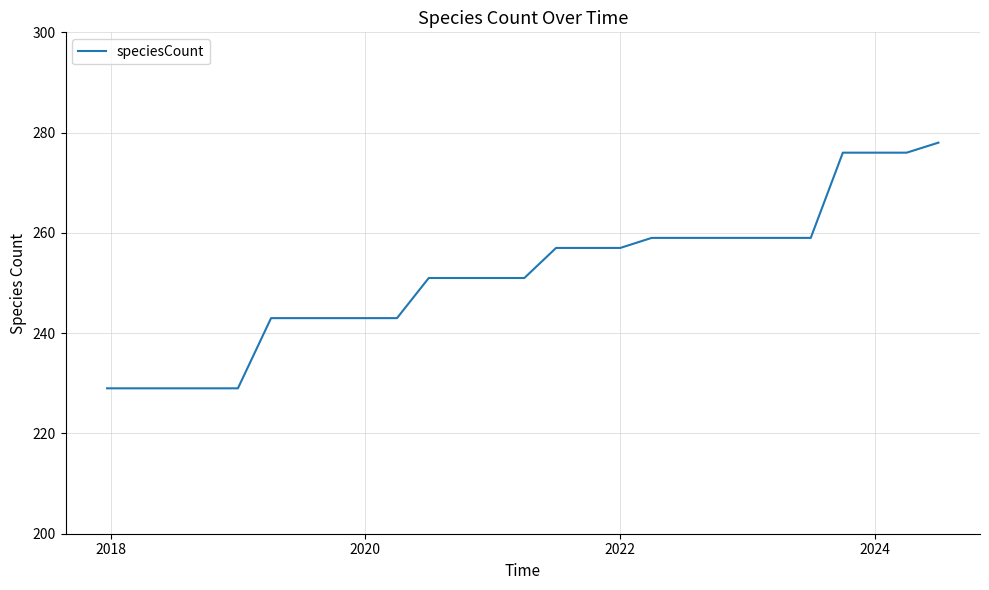

What is the difference between the maximum and minimum values?

49